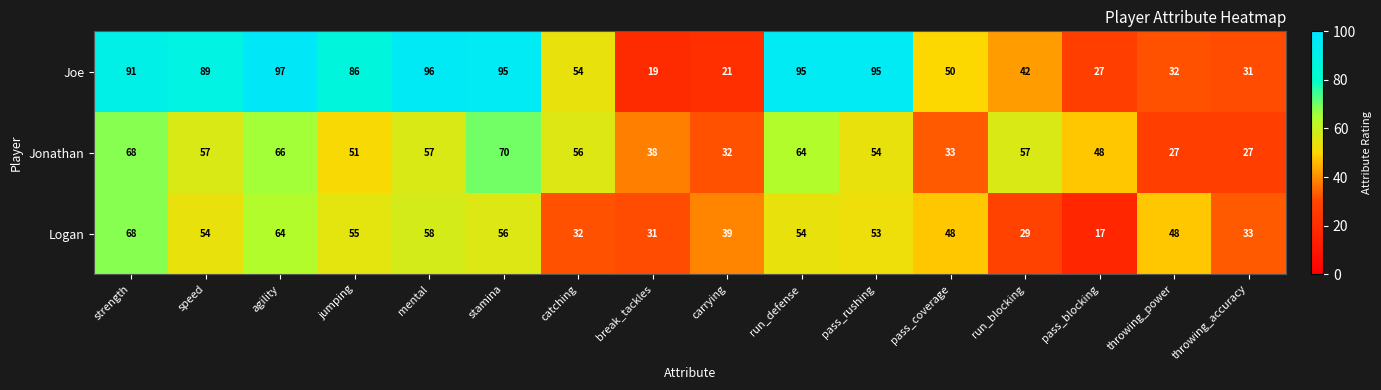

At which label does Jonathan first exceed 56?

strength